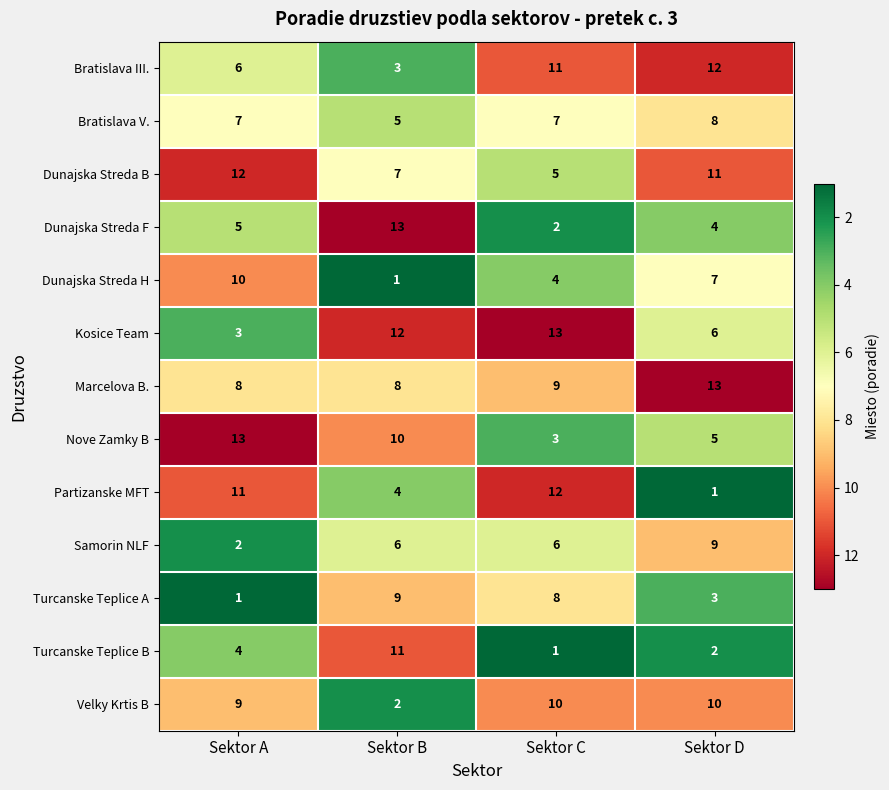

At which label does Bratislava V. reach its peak?

Sektor D